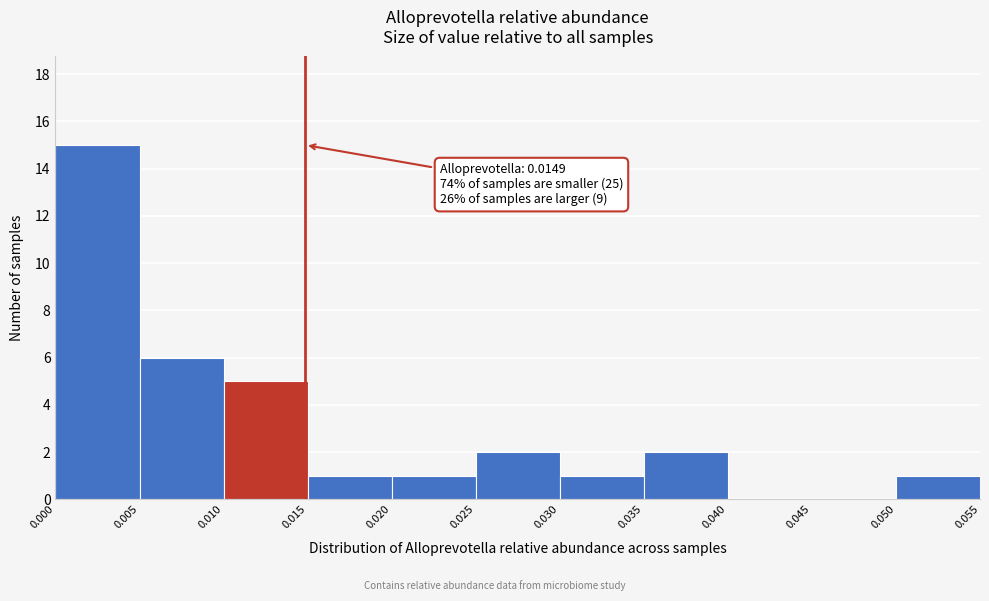

Which range on the x-axis has the tallest bar?

0.000 to 0.005